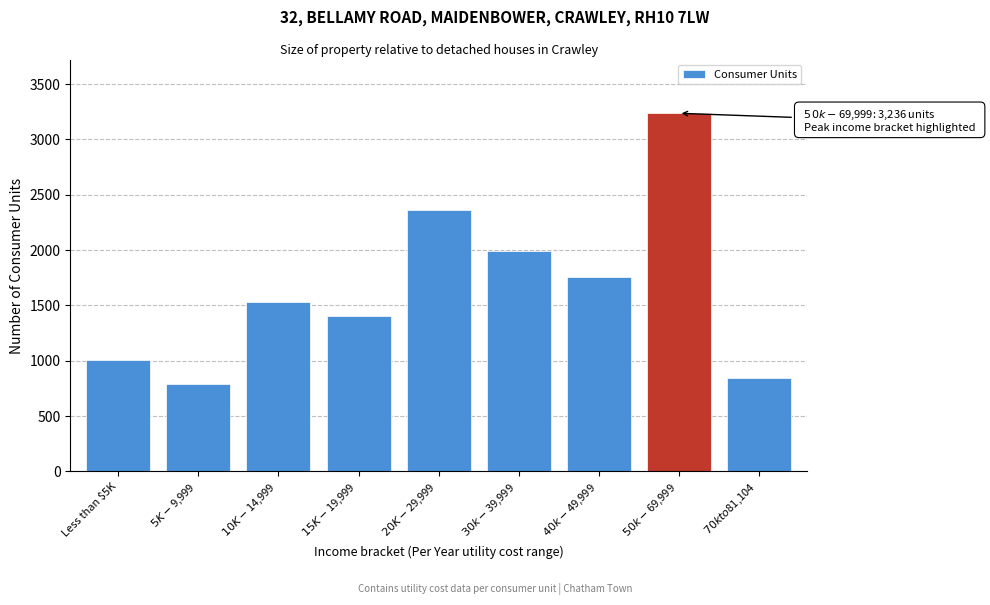

Reading right to left, list all the values displayed in this chart.

847	3236	1755	1989	2363	1402	1533	786	1009